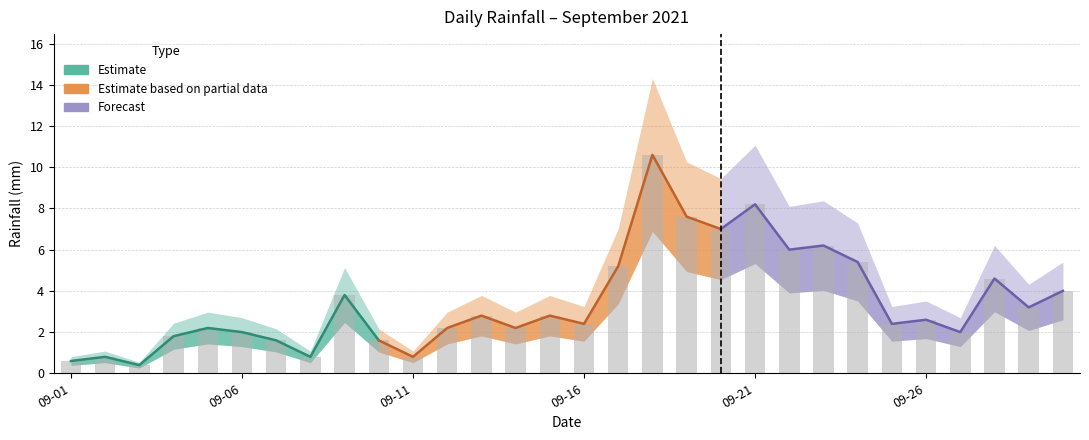

Which has a higher value, 2021-09-10 or 2021-09-06?

2021-09-06